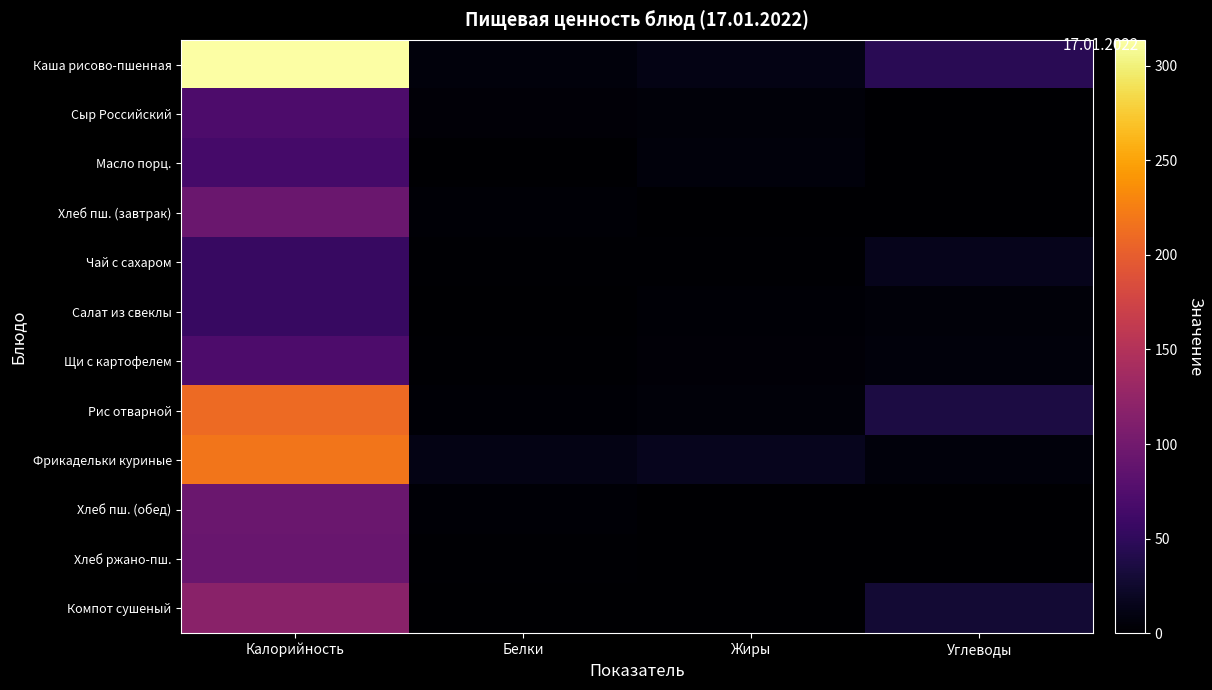

Count the number of categories in the chart.

4